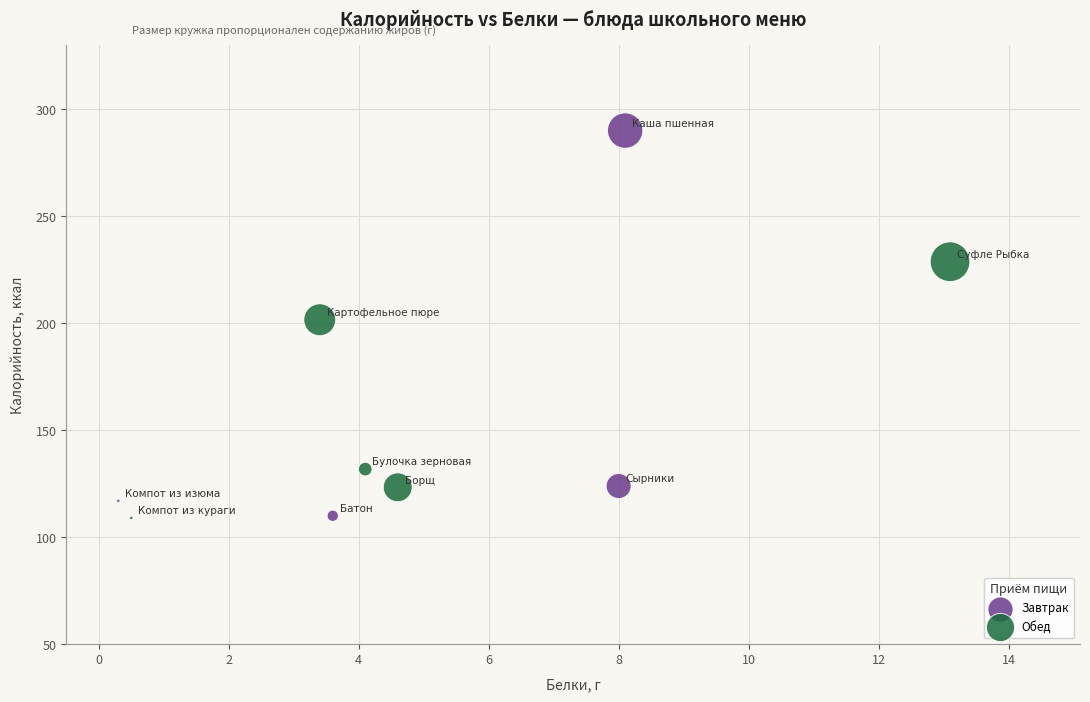

What are all the series names shown in the legend?

Завтрак, Обед